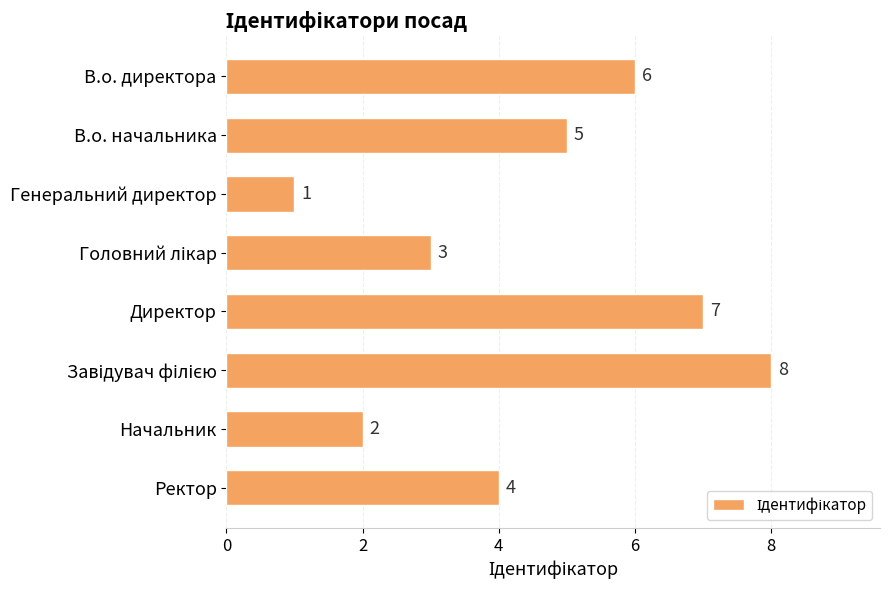

How many series are shown in this chart?

1